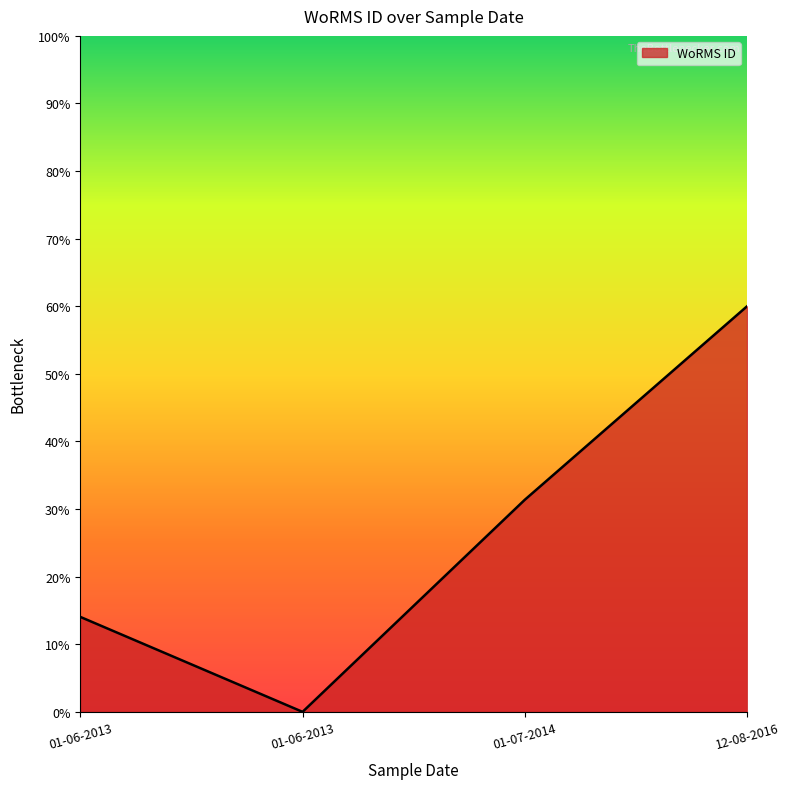

Where is the data nearest to the value 285000?

01-07-2014